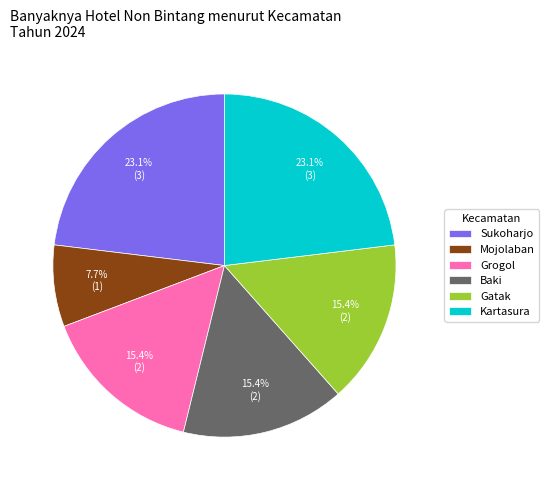

To the nearest percent, what percentage of the pie is Sukoharjo?

23%